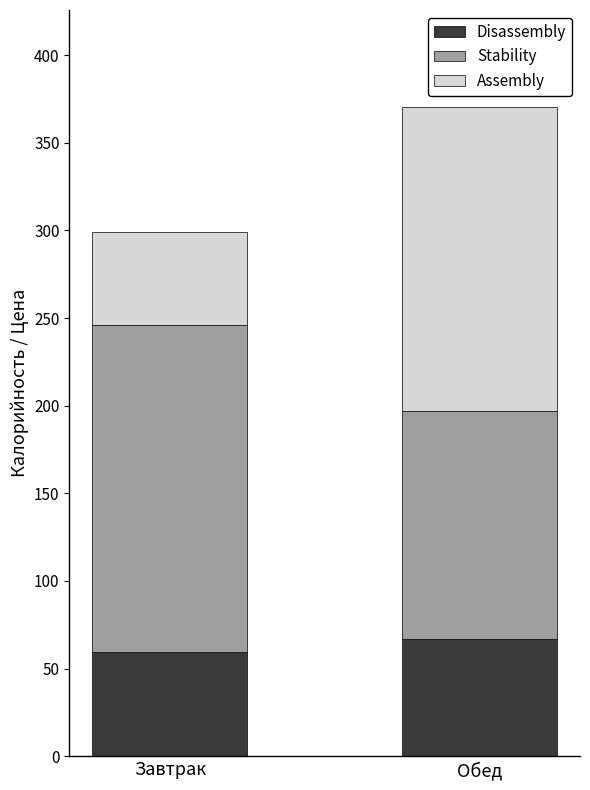

At which category is the sum across all series the highest?

Обед